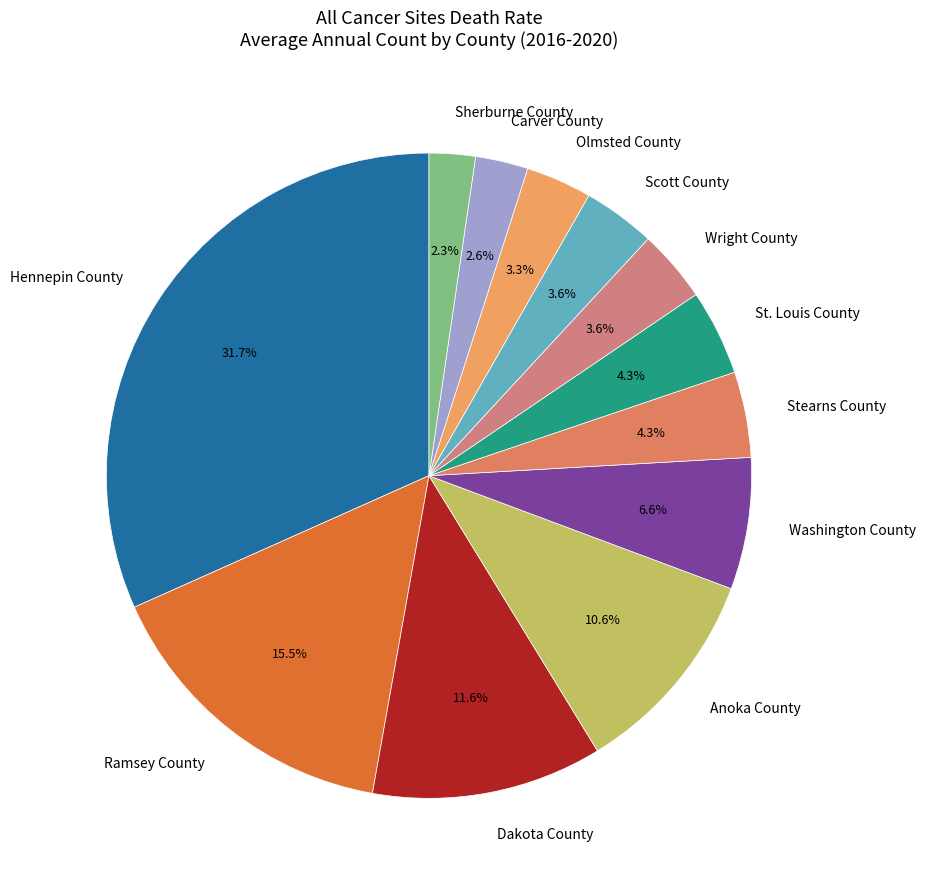

The Stearns County slice represents 13% of the pie. True or false?

False